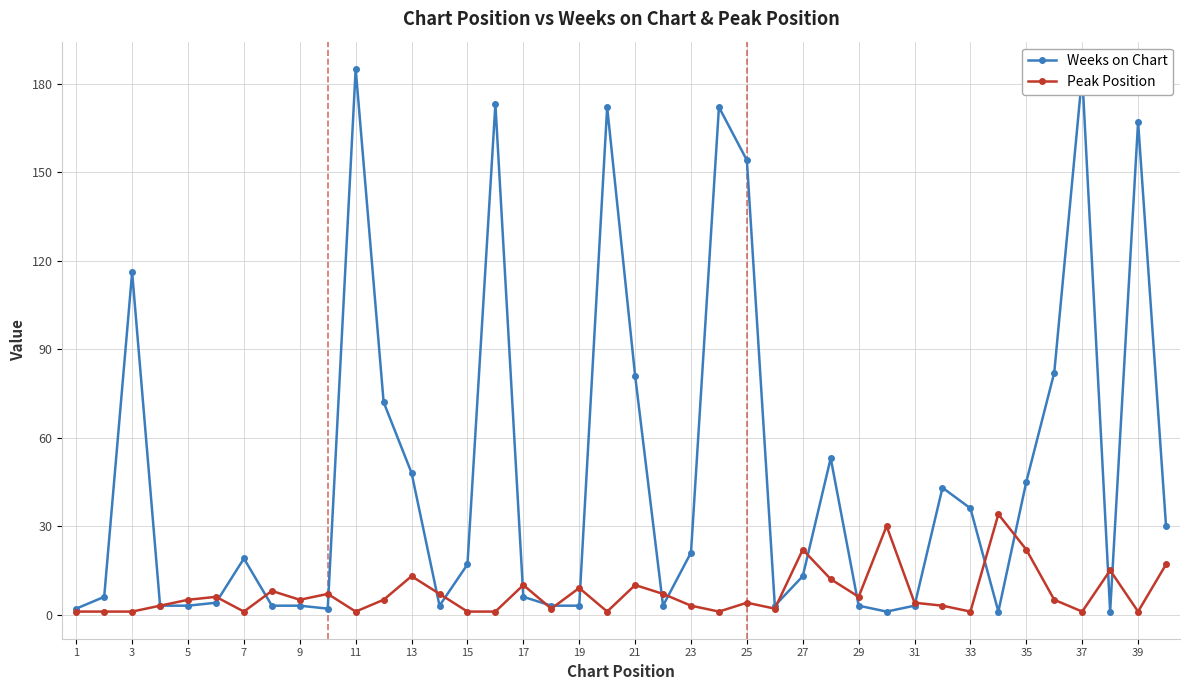

How many distinct data groups are displayed?

2